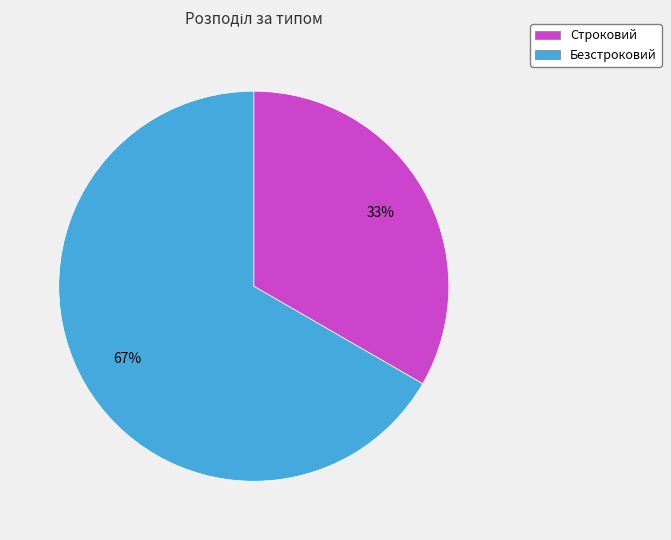

What is the ratio of the value at Строковий to the value at Безстроковий?

0.5